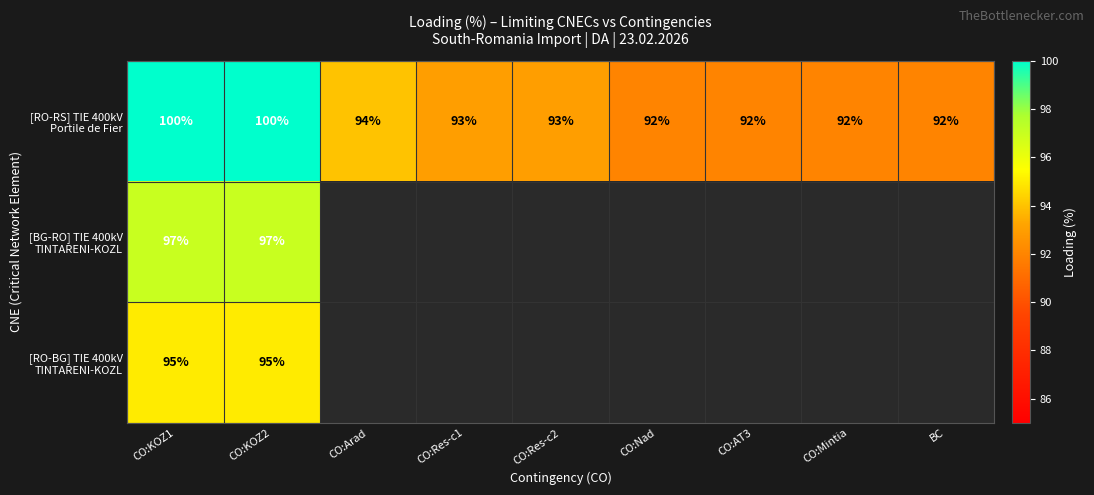

What is the spread (max minus min) of values at CO:KOZ2?

5